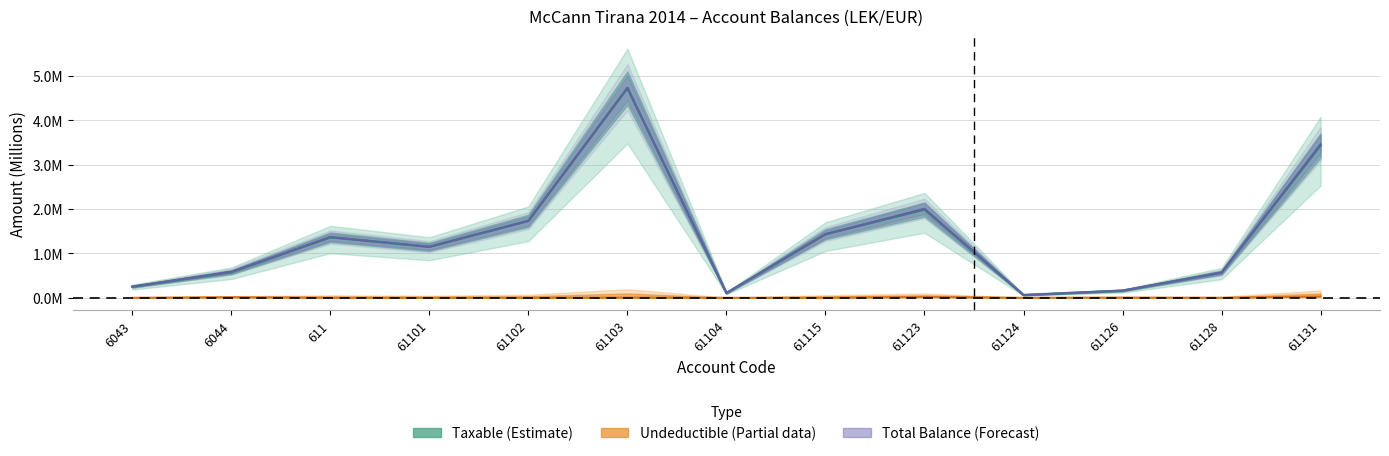

What position from the right is 61131?

1